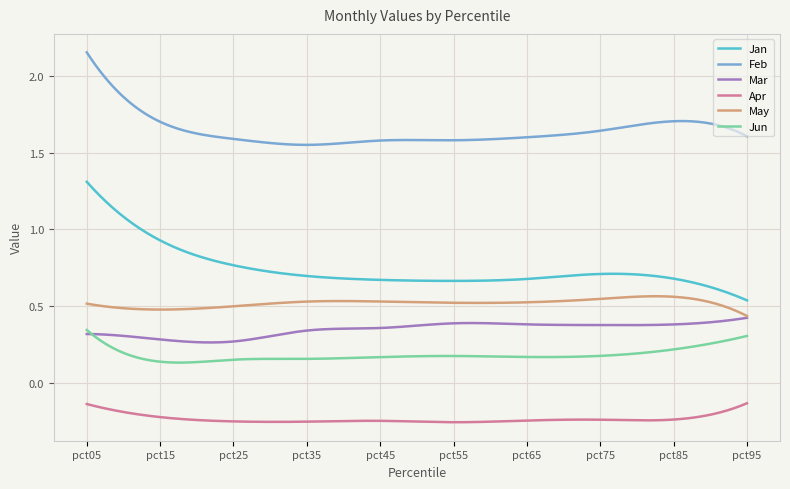

At how many categories does at least one series exceed 1?

300